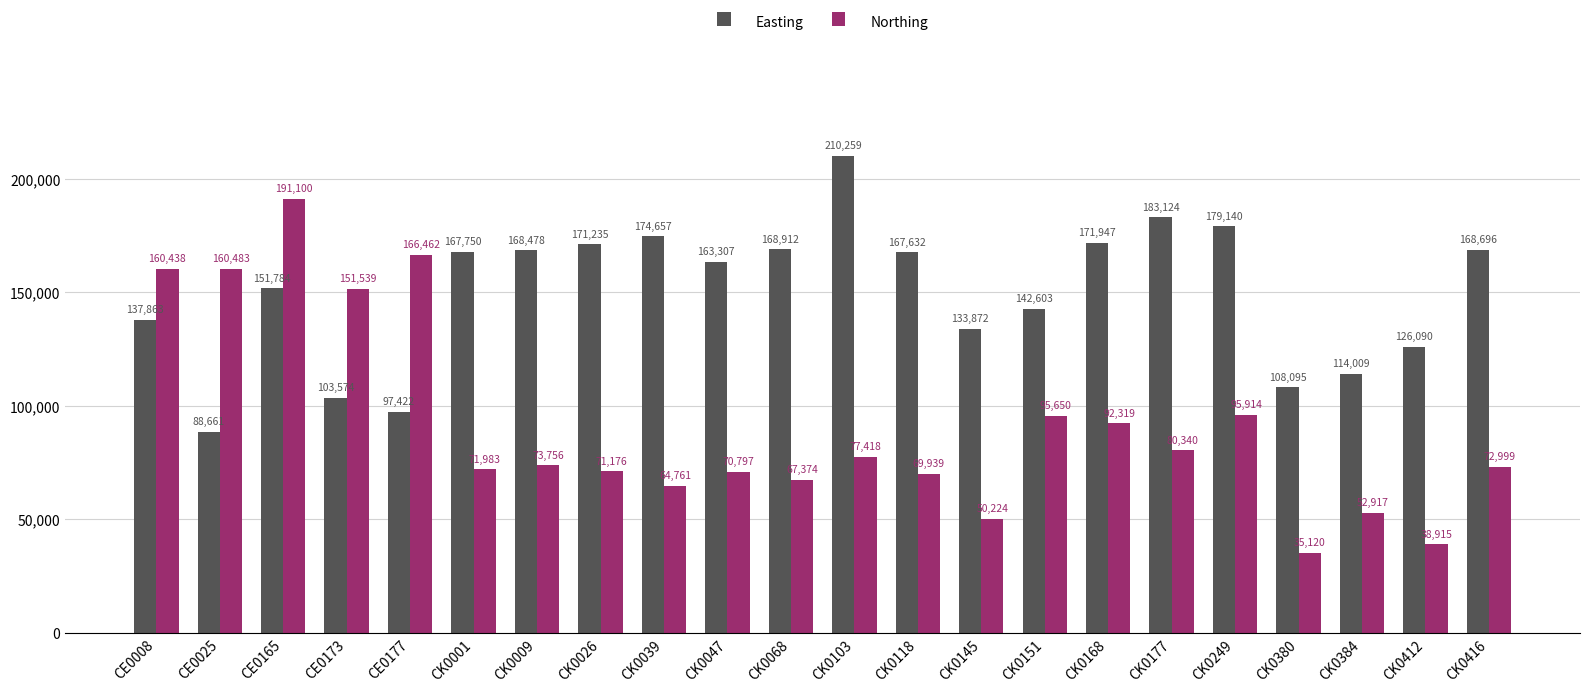

How many bars are there in each group?

2